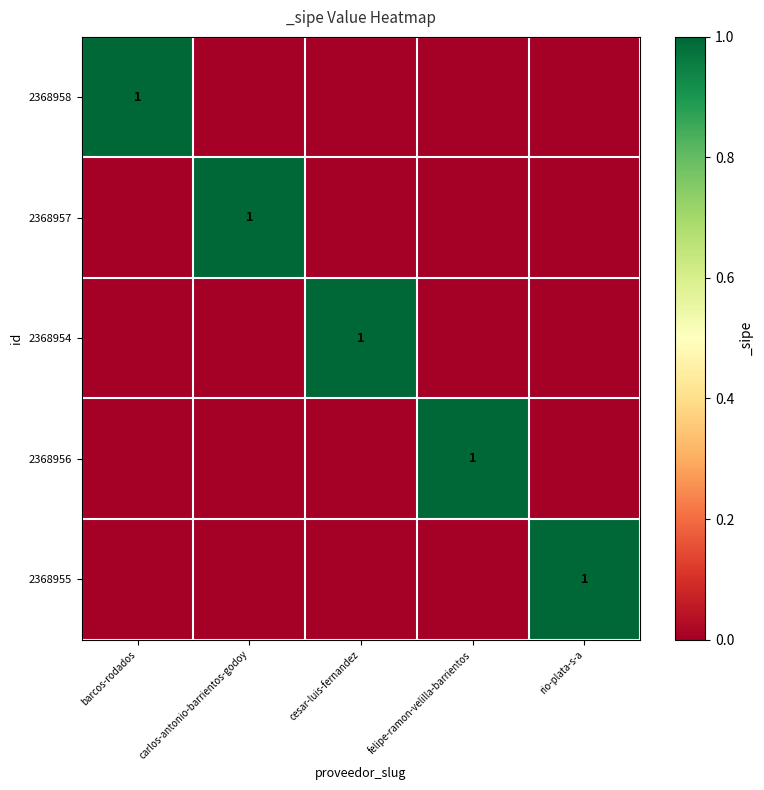

What is the difference between the highest and lowest values at cesar-luis-fernandez?

1